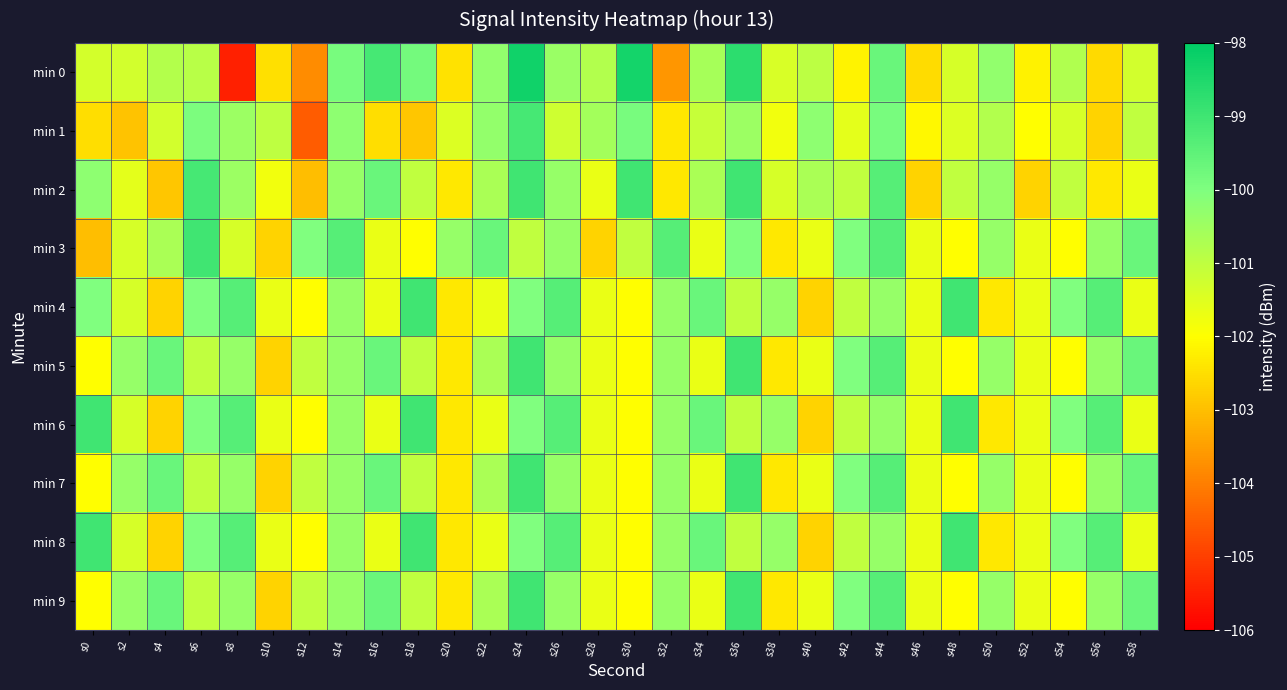

List the series in order of their peak value, lowest first.

min 1, min 2, min 3, min 4, min 5, min 6, min 7, min 8, min 9, min 0